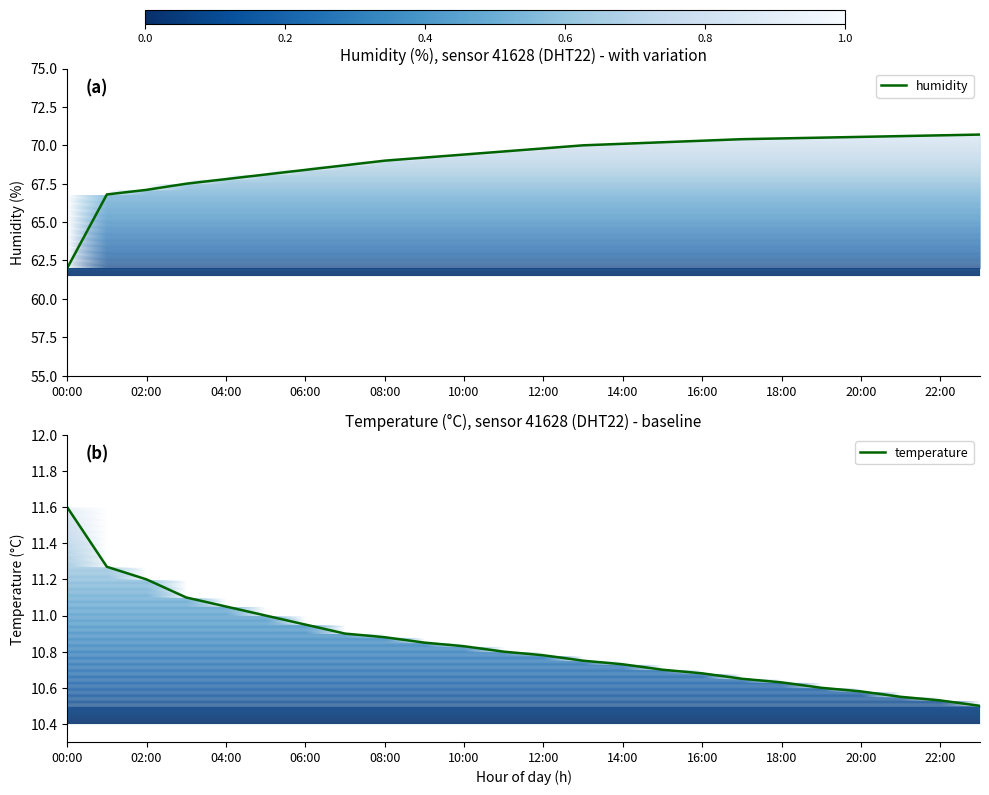

True or false: temperature and humidity intersect in this chart.

False